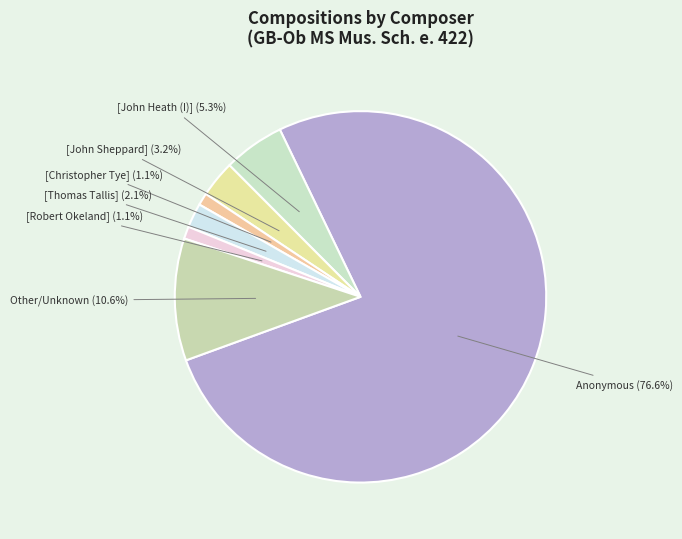

Does any single category account for the majority?

Yes